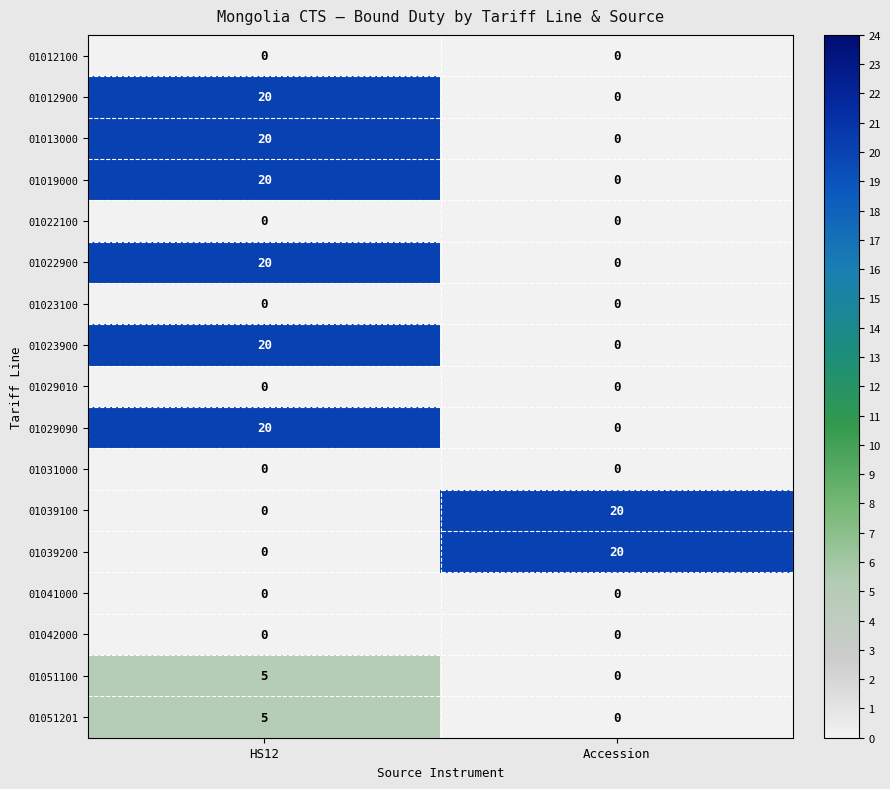

Is it true that 01039200 equals 20 at Accession?

True